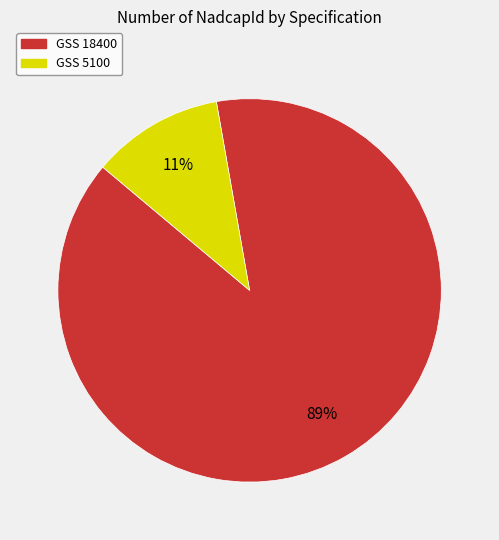

Count the number of slices in the pie.

2